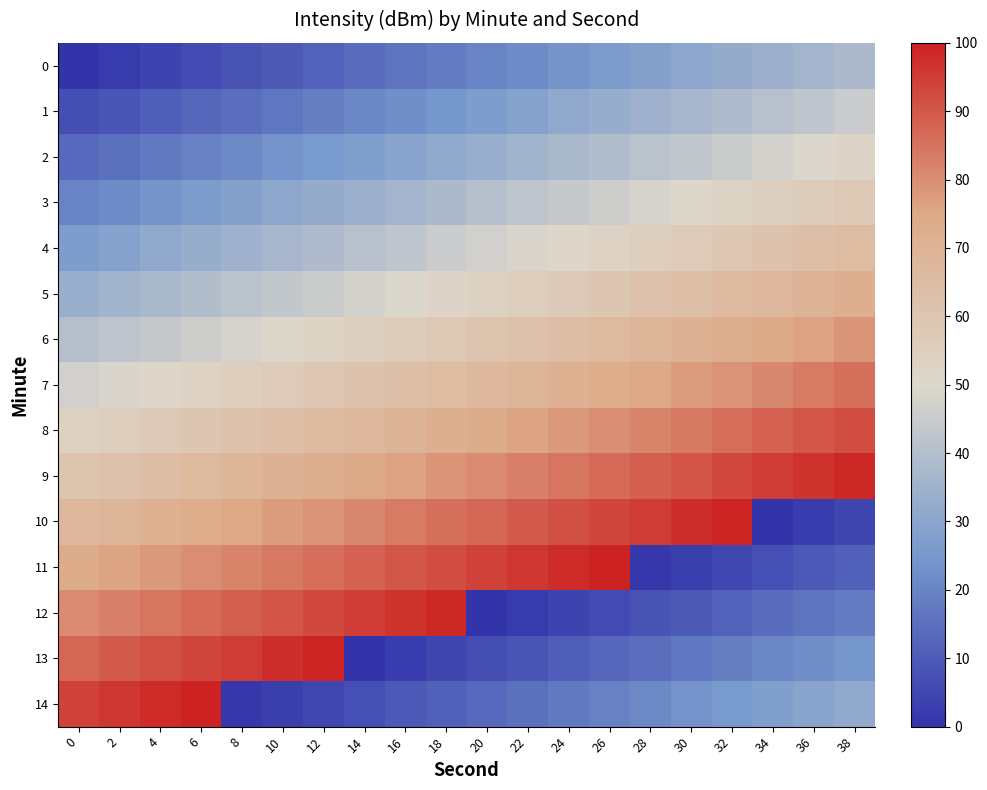

What is the total value across all series at 4?

765.1